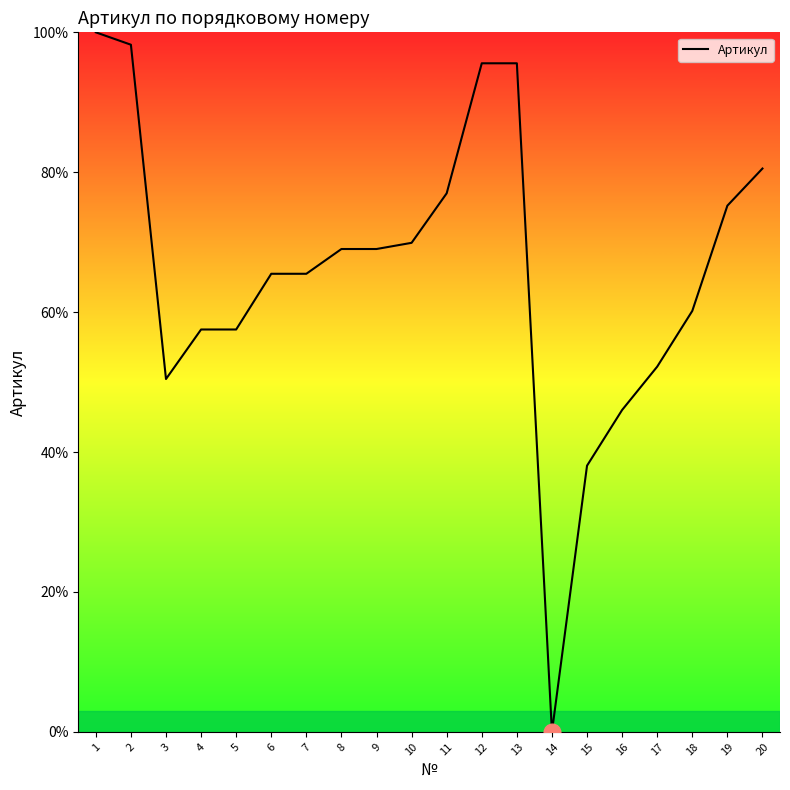

What is the sum of the values at 16 and 11?

123.0